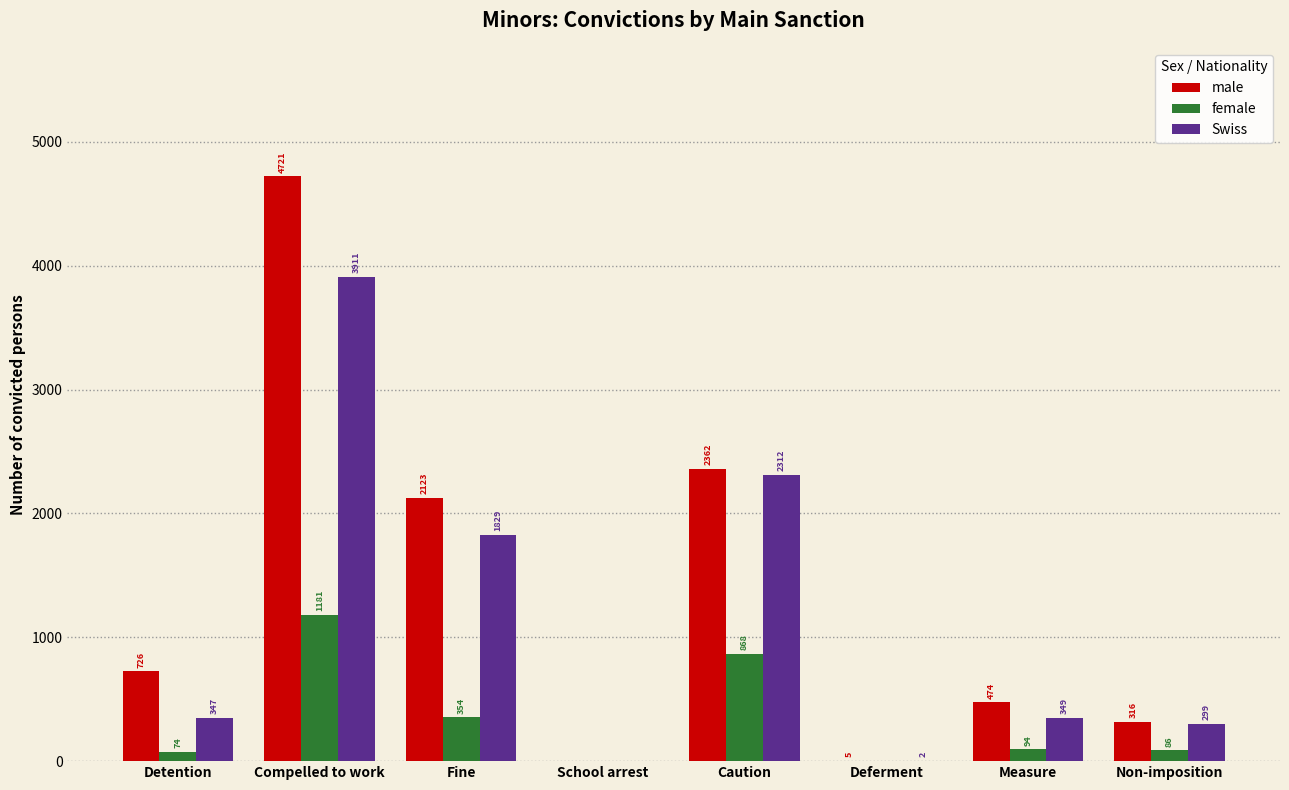

What is the sum of the Swiss values at School arrest and Compelled to work?

3911